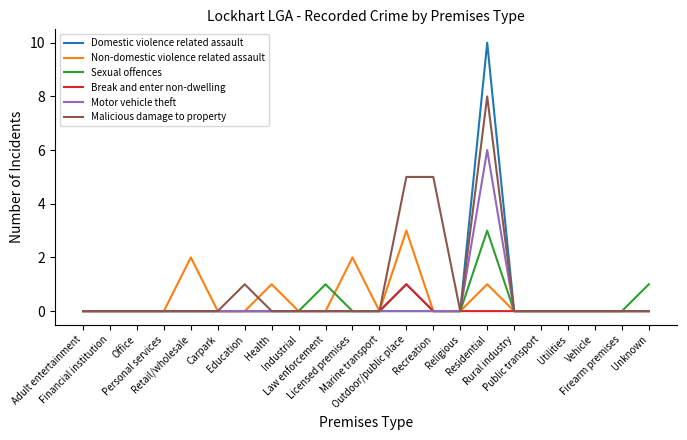

Reading left to right, extract all data points from this chart.

Domestic violence related assault: Adult entertainment=0	Financial institution=0	Office=0	Personal services=0	Retail/wholesale=0	Carpark=0	Education=0	Health=0	Industrial=0	Law enforcement=0	Licensed premises=0	Marine transport=0	Outdoor/public place=1	Recreation=0	Religious=0	Residential=10	Rural industry=0	Public transport=0	Utilities=0	Vehicle=0	Firearm premises=0	Unknown=0
Non-domestic violence related assault: Adult entertainment=0	Financial institution=0	Office=0	Personal services=0	Retail/wholesale=2	Carpark=0	Education=0	Health=1	Industrial=0	Law enforcement=0	Licensed premises=2	Marine transport=0	Outdoor/public place=3	Recreation=0	Religious=0	Residential=1	Rural industry=0	Public transport=0	Utilities=0	Vehicle=0	Firearm premises=0	Unknown=0
Sexual offences: Adult entertainment=0	Financial institution=0	Office=0	Personal services=0	Retail/wholesale=0	Carpark=0	Education=0	Health=0	Industrial=0	Law enforcement=1	Licensed premises=0	Marine transport=0	Outdoor/public place=0	Recreation=0	Religious=0	Residential=3	Rural industry=0	Public transport=0	Utilities=0	Vehicle=0	Firearm premises=0	Unknown=1
Break and enter non-dwelling: Adult entertainment=0	Financial institution=0	Office=0	Personal services=0	Retail/wholesale=0	Carpark=0	Education=0	Health=0	Industrial=0	Law enforcement=0	Licensed premises=0	Marine transport=0	Outdoor/public place=1	Recreation=0	Religious=0	Residential=0	Rural industry=0	Public transport=0	Utilities=0	Vehicle=0	Firearm premises=0	Unknown=0
Motor vehicle theft: Adult entertainment=0	Financial institution=0	Office=0	Personal services=0	Retail/wholesale=0	Carpark=0	Education=0	Health=0	Industrial=0	Law enforcement=0	Licensed premises=0	Marine transport=0	Outdoor/public place=0	Recreation=0	Religious=0	Residential=6	Rural industry=0	Public transport=0	Utilities=0	Vehicle=0	Firearm premises=0	Unknown=0
Malicious damage to property: Adult entertainment=0	Financial institution=0	Office=0	Personal services=0	Retail/wholesale=0	Carpark=0	Education=1	Health=0	Industrial=0	Law enforcement=0	Licensed premises=0	Marine transport=0	Outdoor/public place=5	Recreation=5	Religious=0	Residential=8	Rural industry=0	Public transport=0	Utilities=0	Vehicle=0	Firearm premises=0	Unknown=0